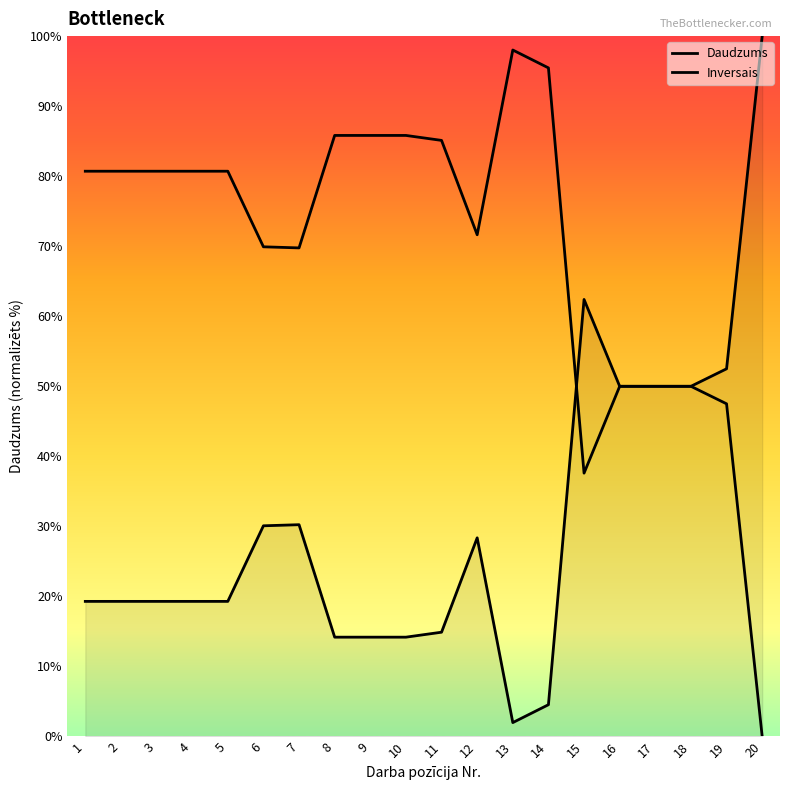

Between which two adjacent categories do Inversais and Daudzums first intersect?

14 and 15